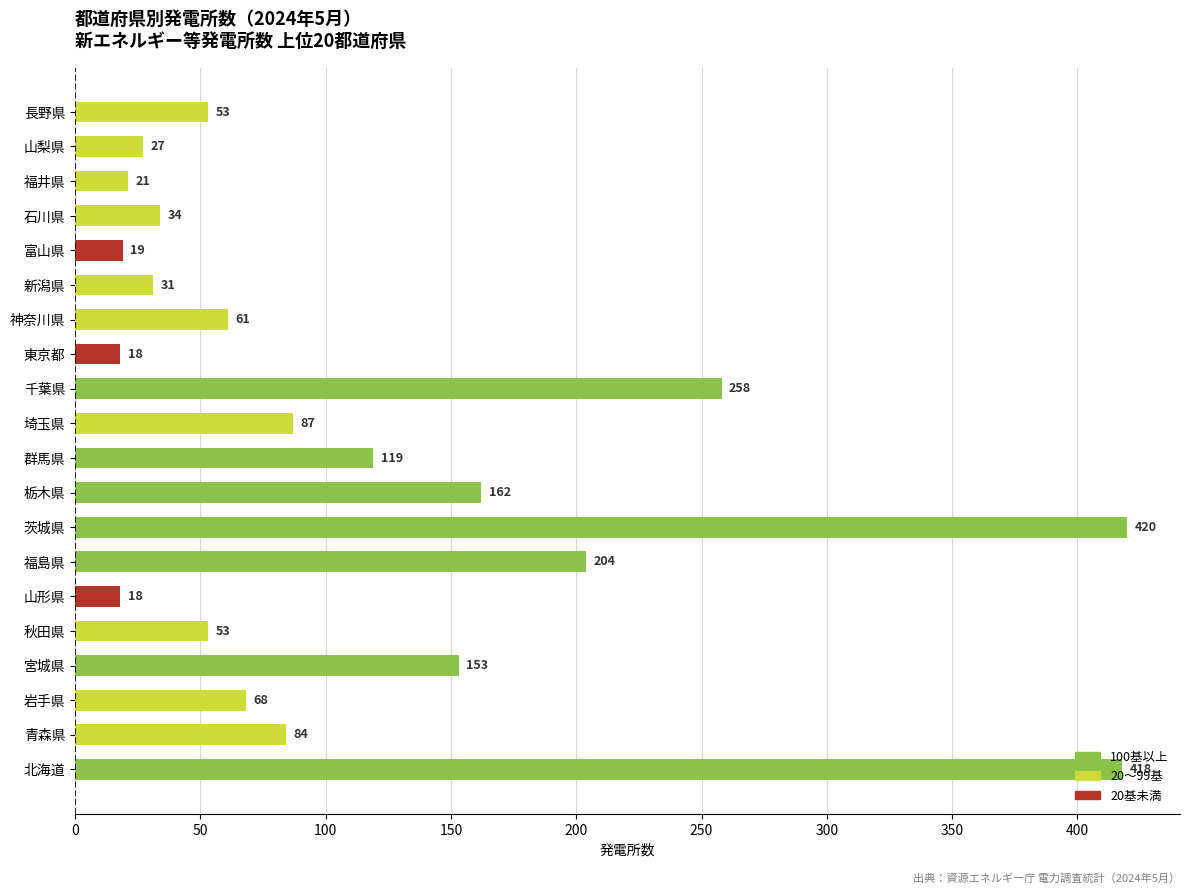

What is the ratio of the value at 山形県 to the value at 山梨県?

0.7